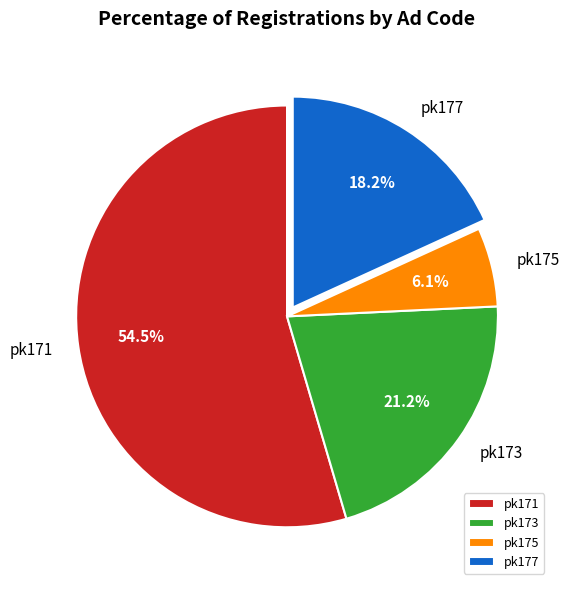

Which has a higher value, pk177 or pk173?

pk173